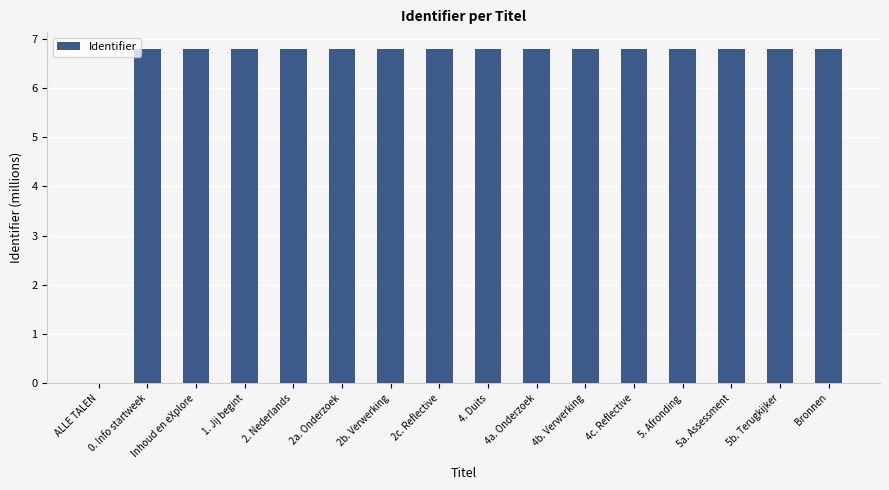

What is the ratio of the value at 5a. Assessment to the value at 2. Nederlands?

1.0